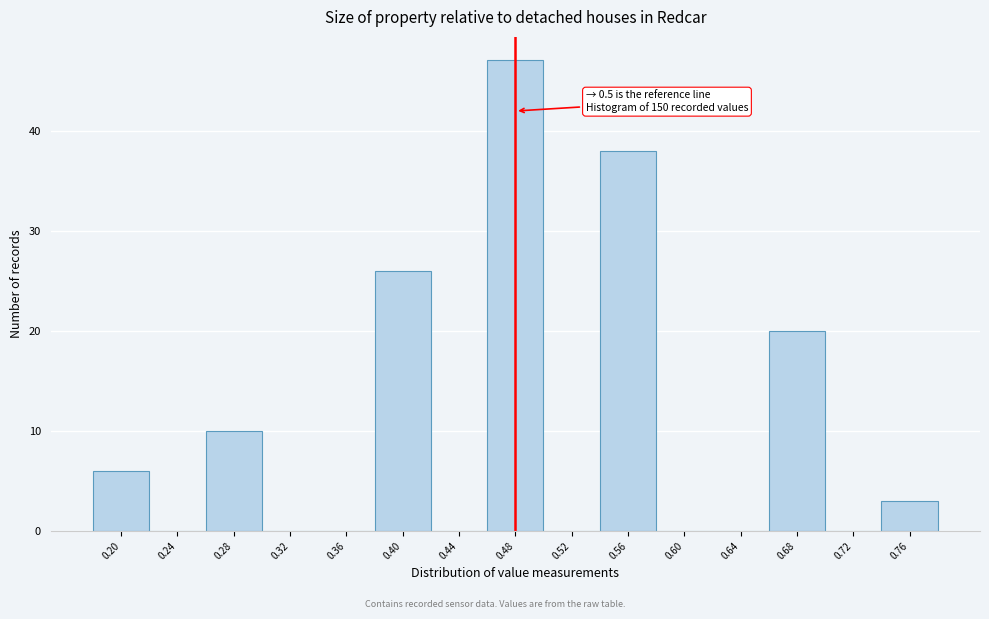

Reading left to right, what are all the values shown in this chart?

0.20=6	0.24=0	0.28=10	0.32=0	0.36=0	0.40=26	0.44=0	0.48=47	0.52=0	0.56=38	0.60=0	0.64=0	0.68=20	0.72=0	0.76=3